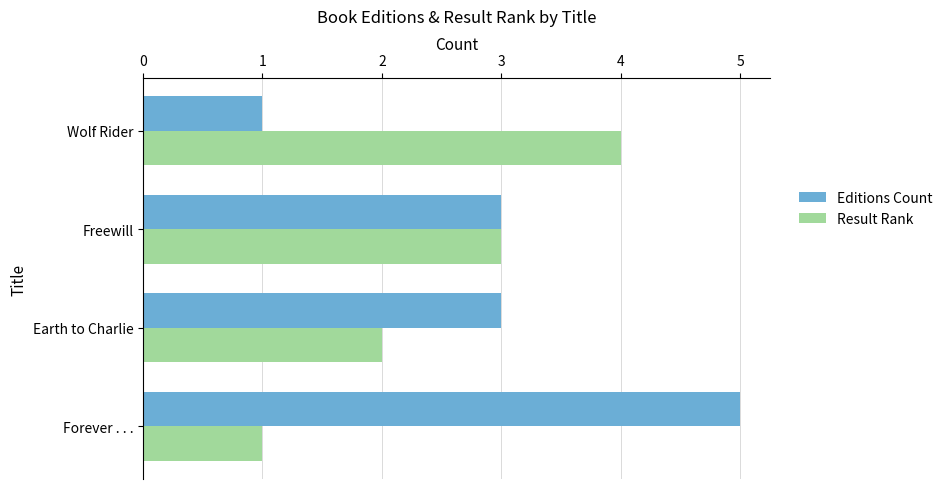

List the series in order of their overall mean, highest first.

Editions Count, Result Rank